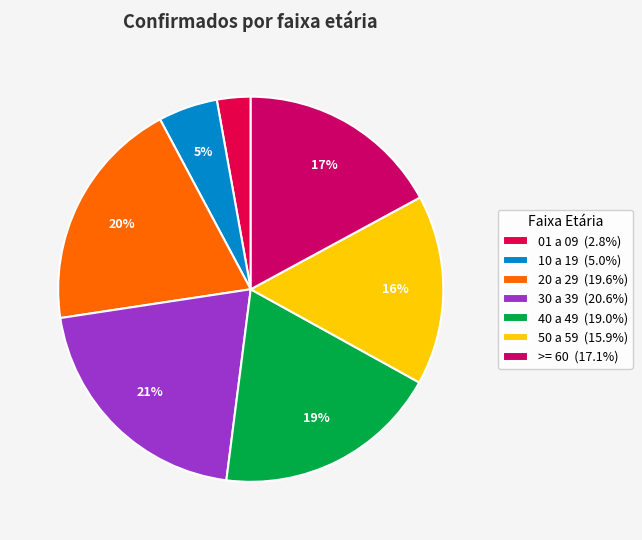

To the nearest percent, what is the difference between the largest and smallest slice percentages?

18%